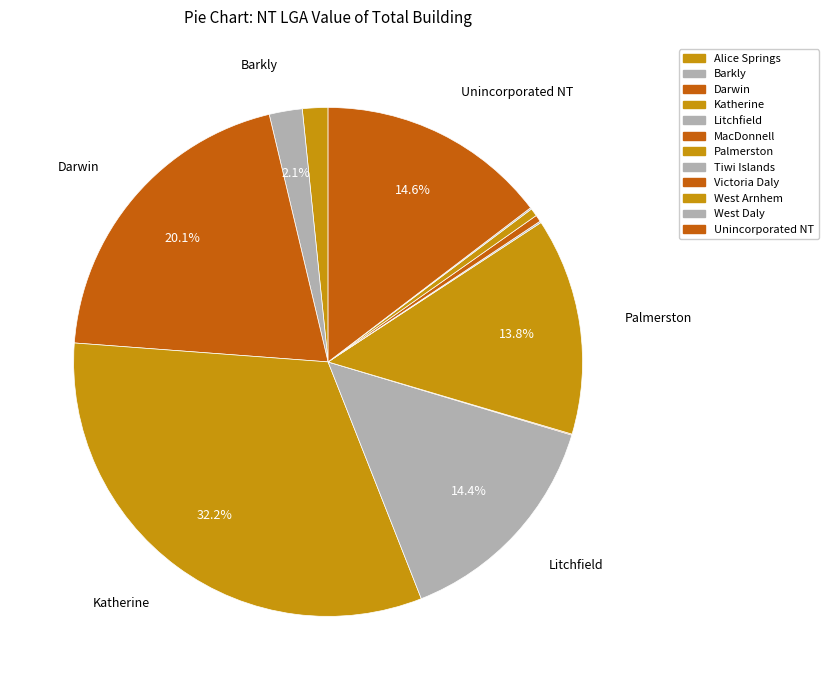

How many segments does this pie chart have?

12